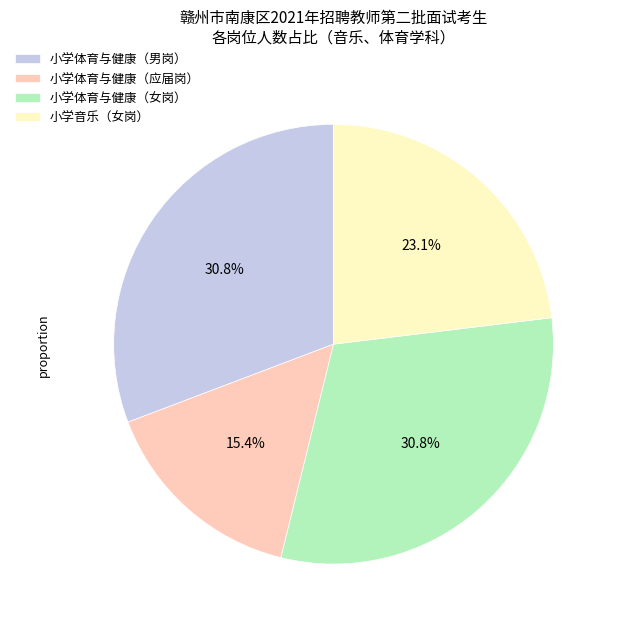

Is there any slice that represents more than half of the pie?

No